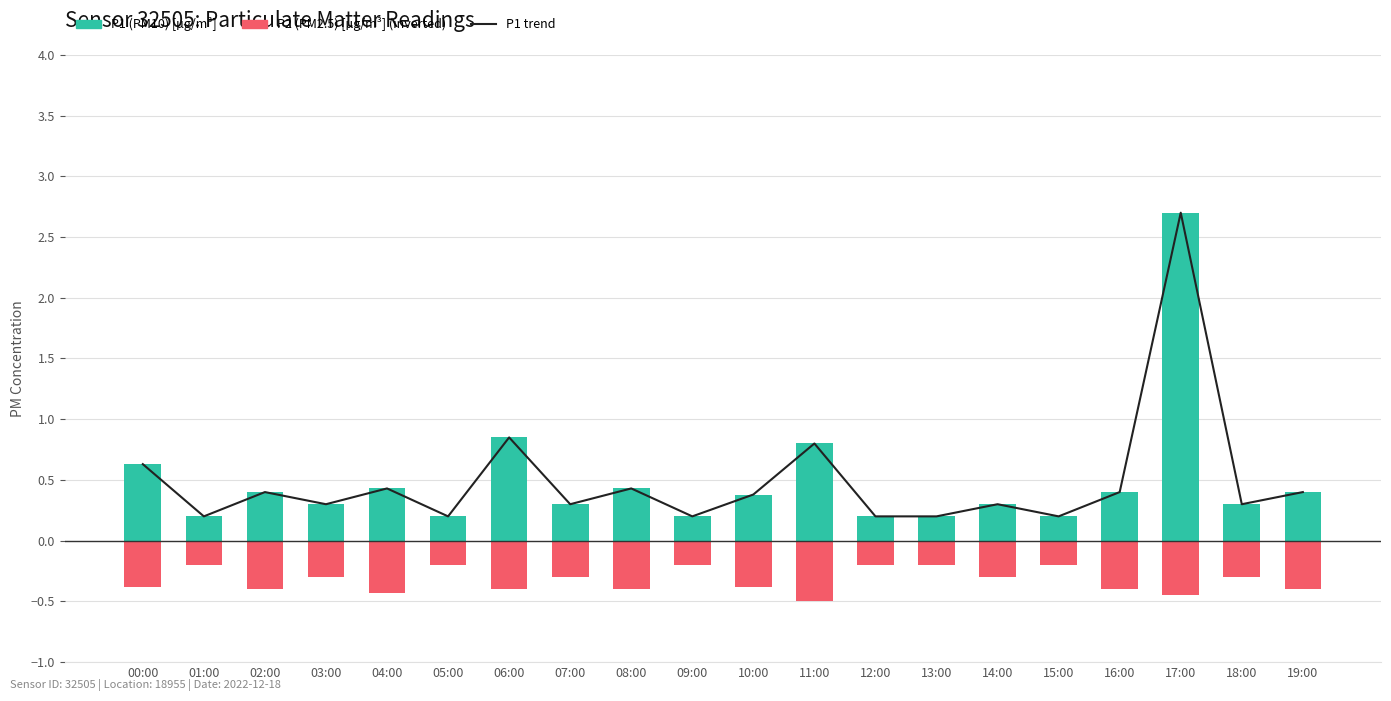

What is the value of the P2 (PM2.5) [µg/m³] (inverted) bar at the 2nd from the left?

-0.2